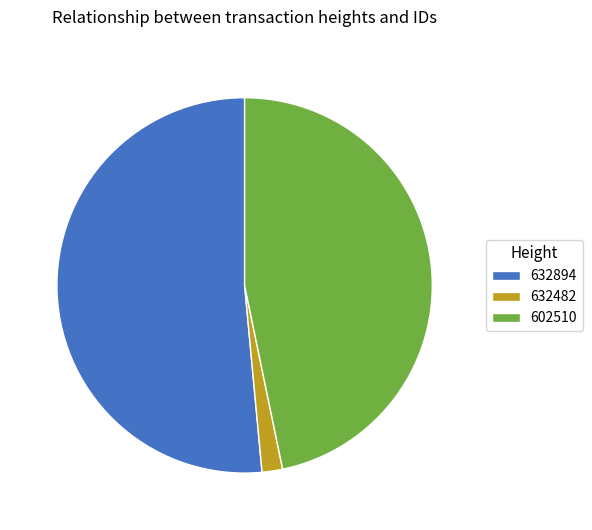

The 632894 slice represents 39% of the pie. True or false?

False